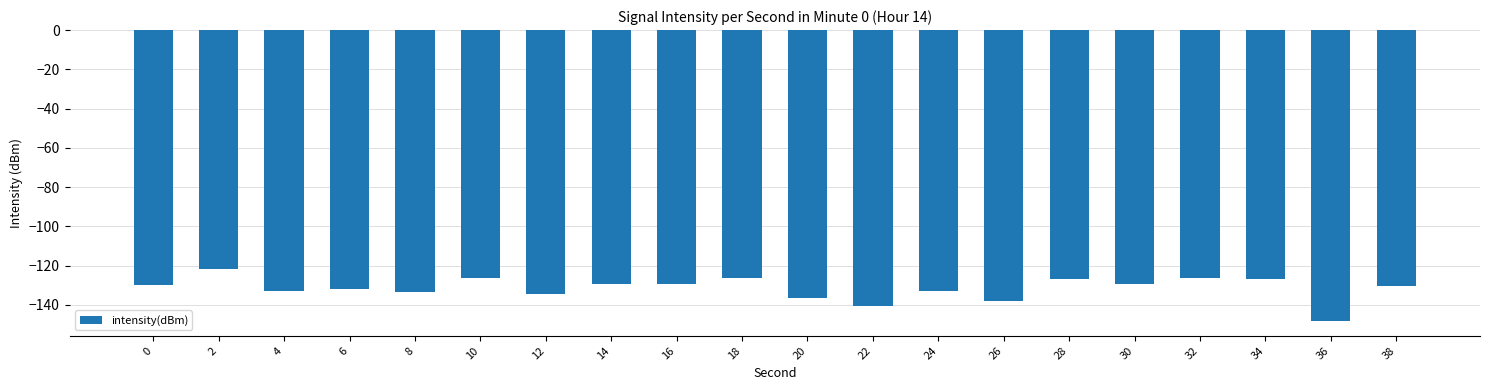

Which category has the lowest value across all series?

36